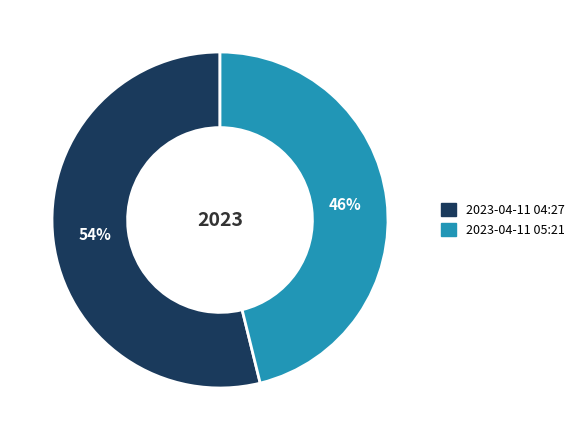

Combined, do 2023-04-11 05:21 and 2023-04-11 04:27 account for over 50%?

Yes